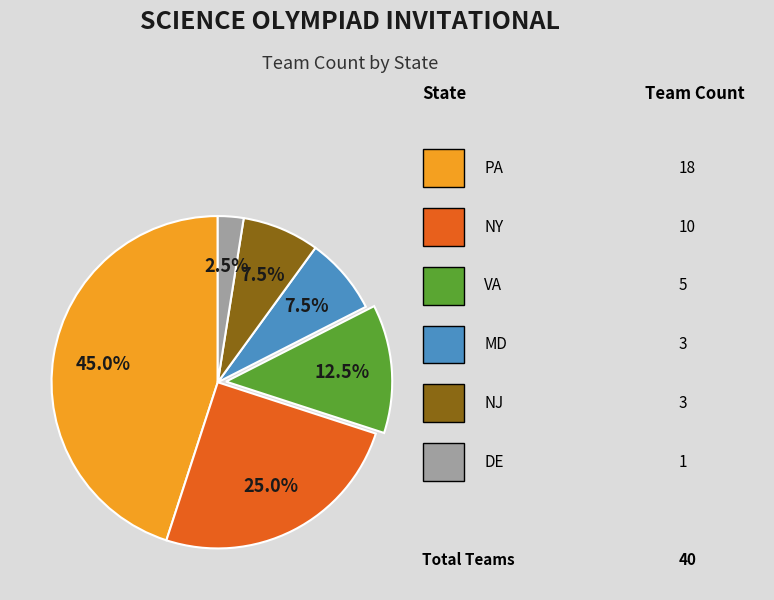

Is there any slice that represents more than half of the pie?

No